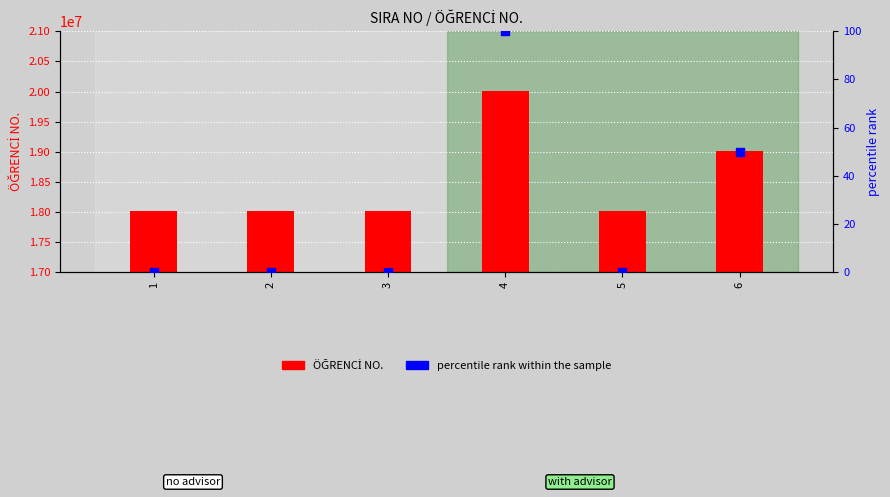

At how many categories does at least one series exceed 19007080?

2